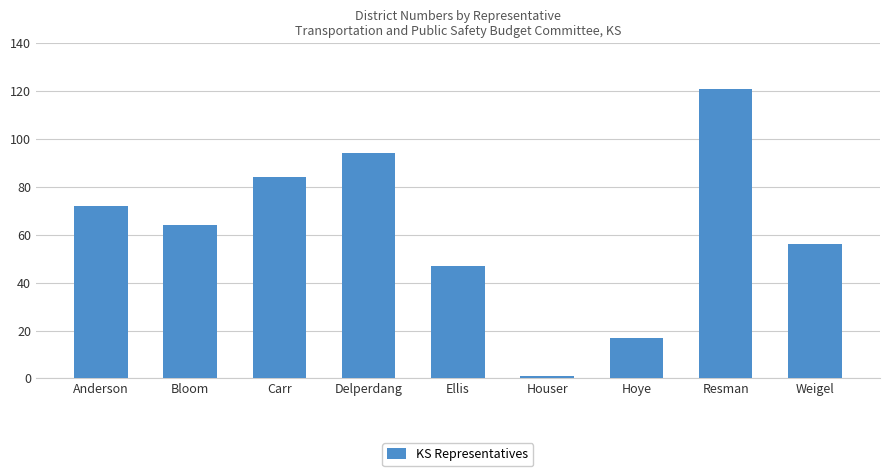

What is the greatest value displayed?

121